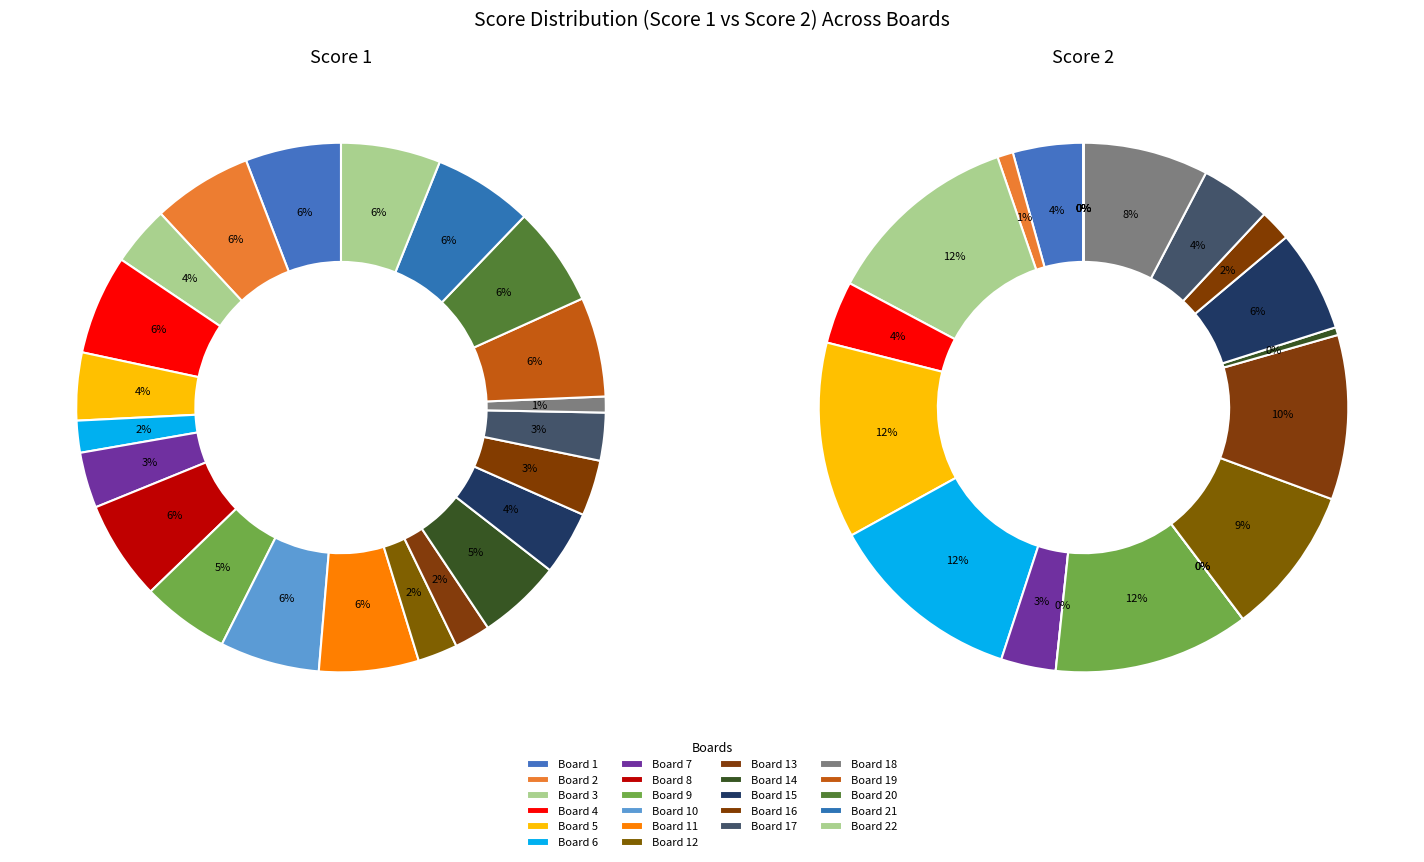

Between Board 12 and Board 5, which is larger?

Board 5